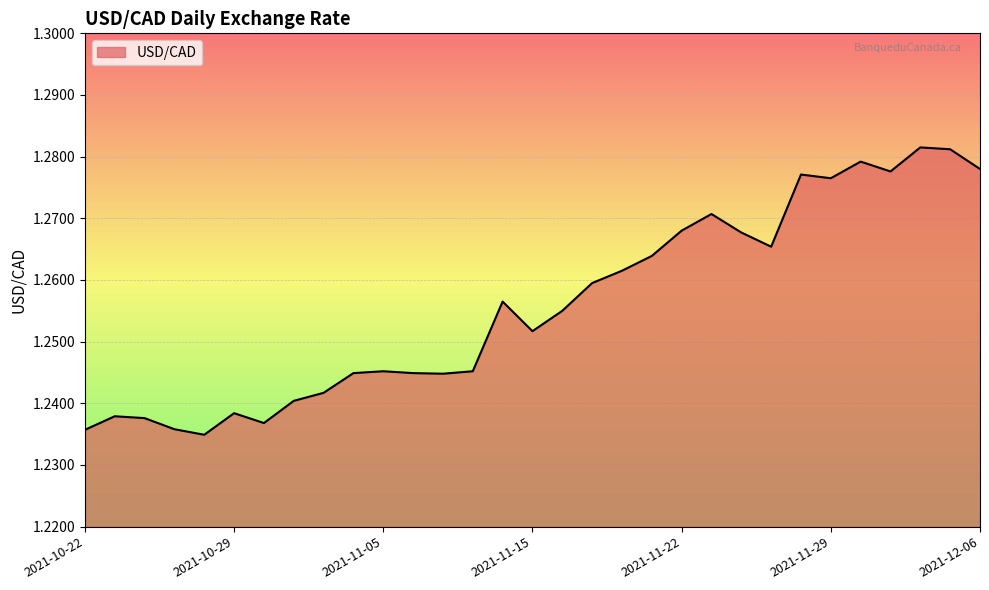

How many categories are shown in the chart?

31